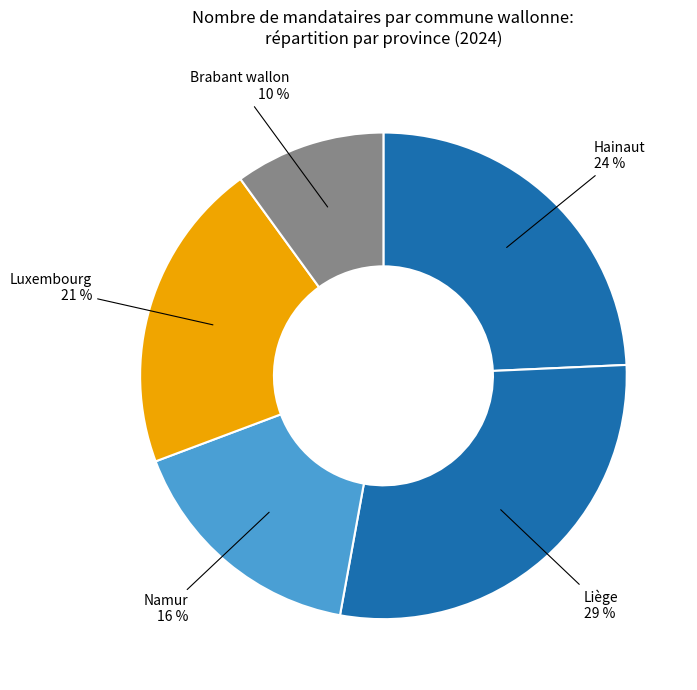

Count the number of slices in the pie.

5